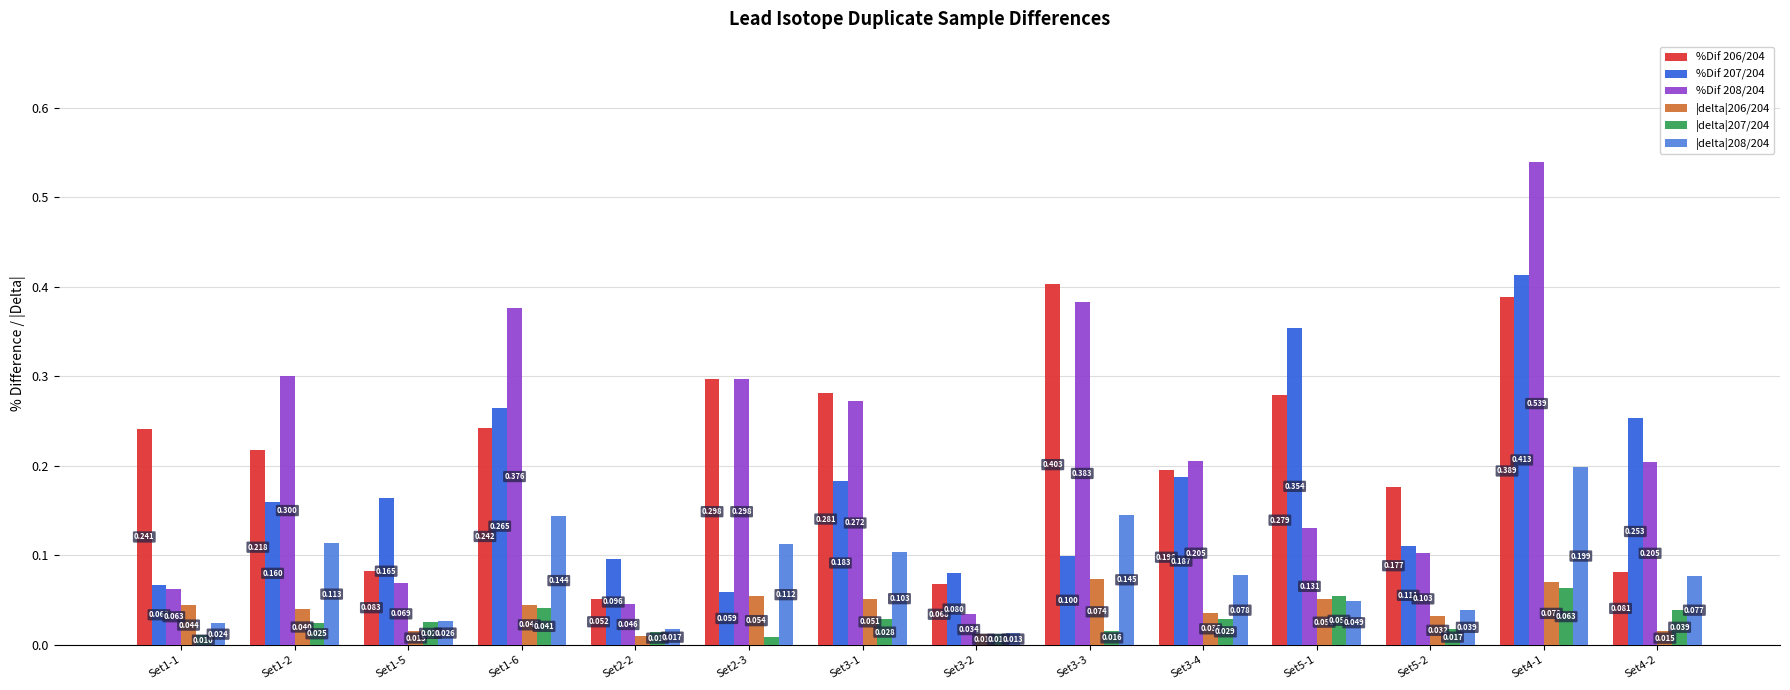

Count the number of data series in this chart.

6